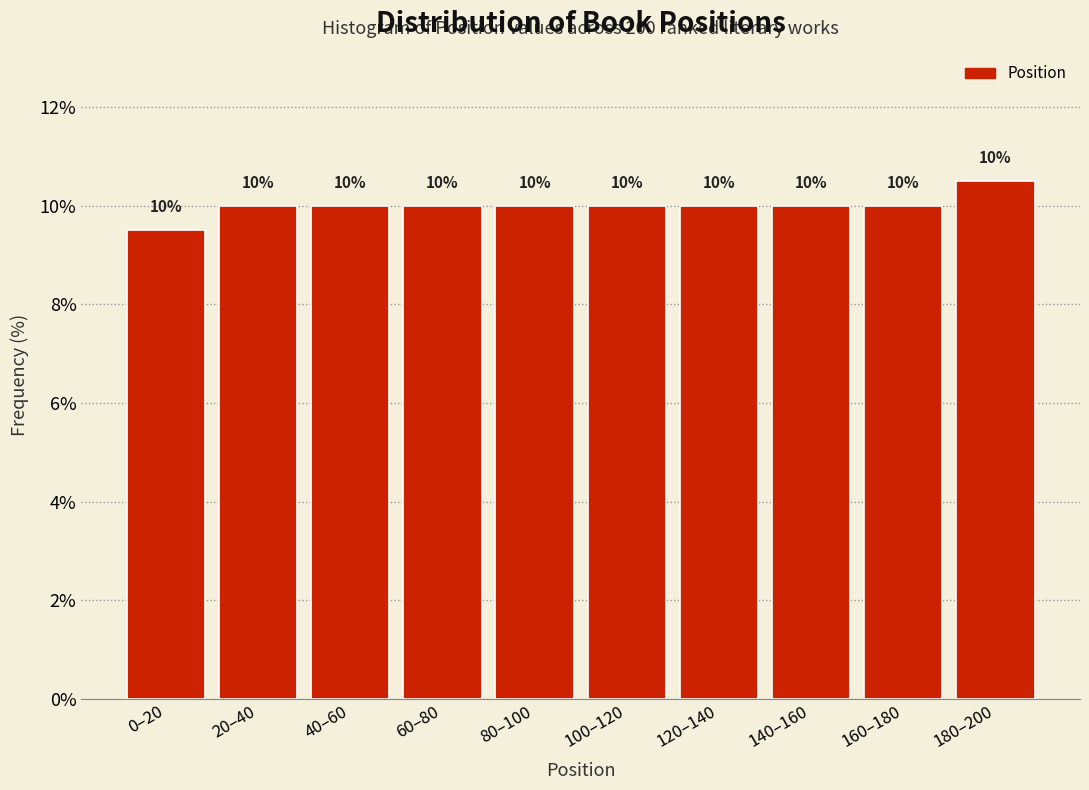

What is the sum of the values at 40–60 and 140–160?

20.0